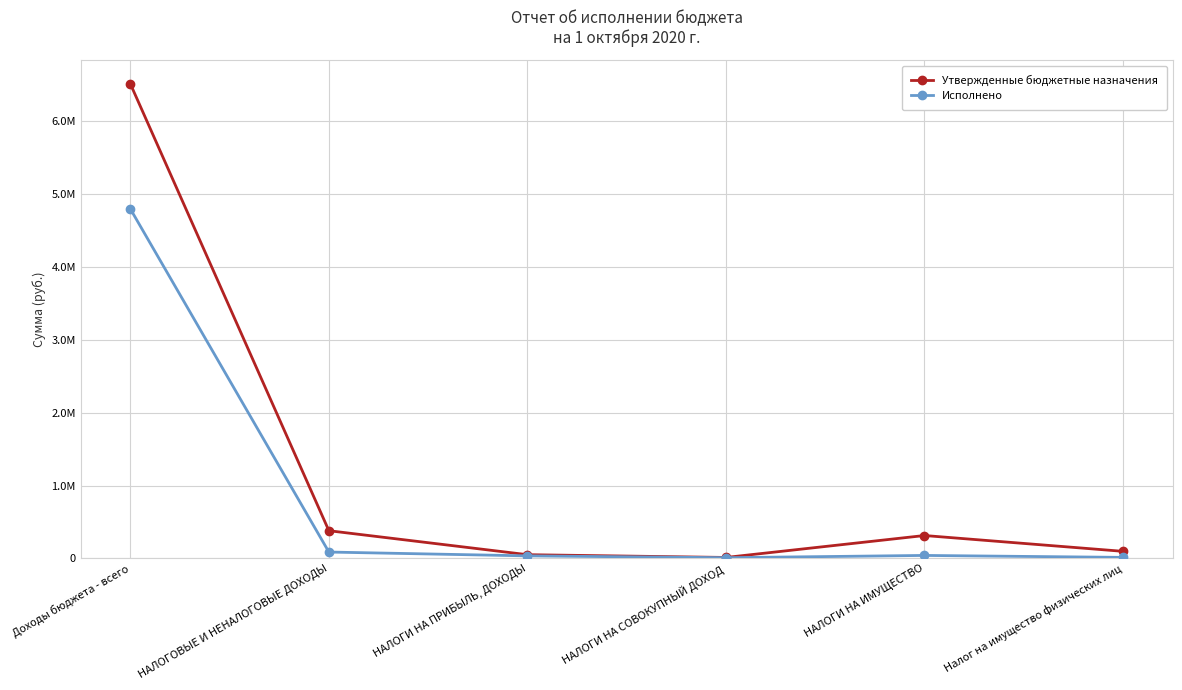

What is the spread (max minus min) of values at Налог на имущество физических лиц?

82975.7